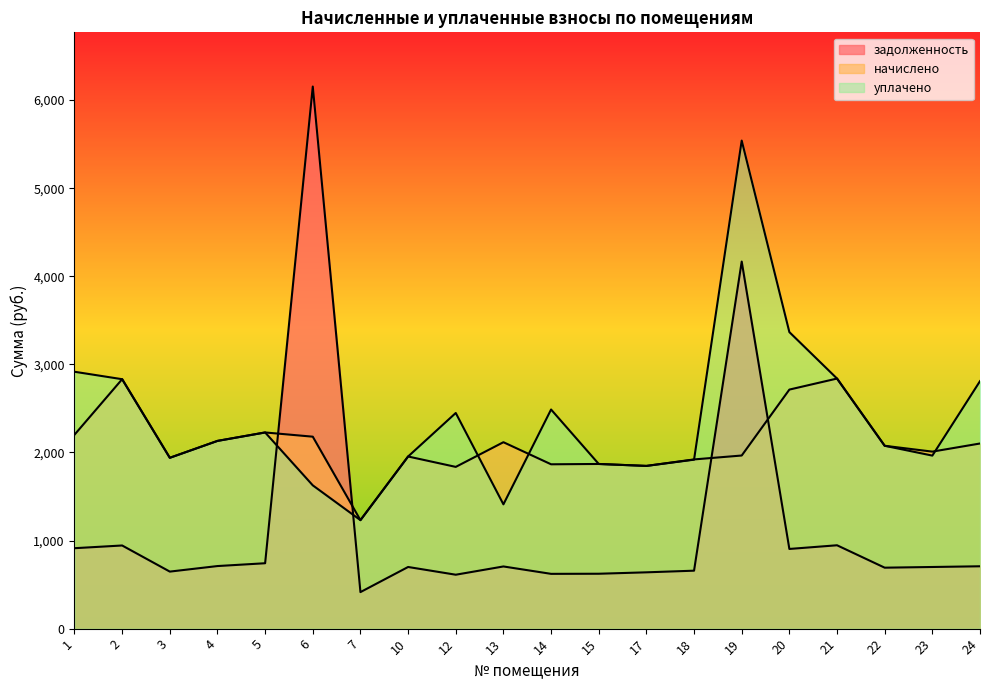

What is the lowest value of the задолженность series?

414.6